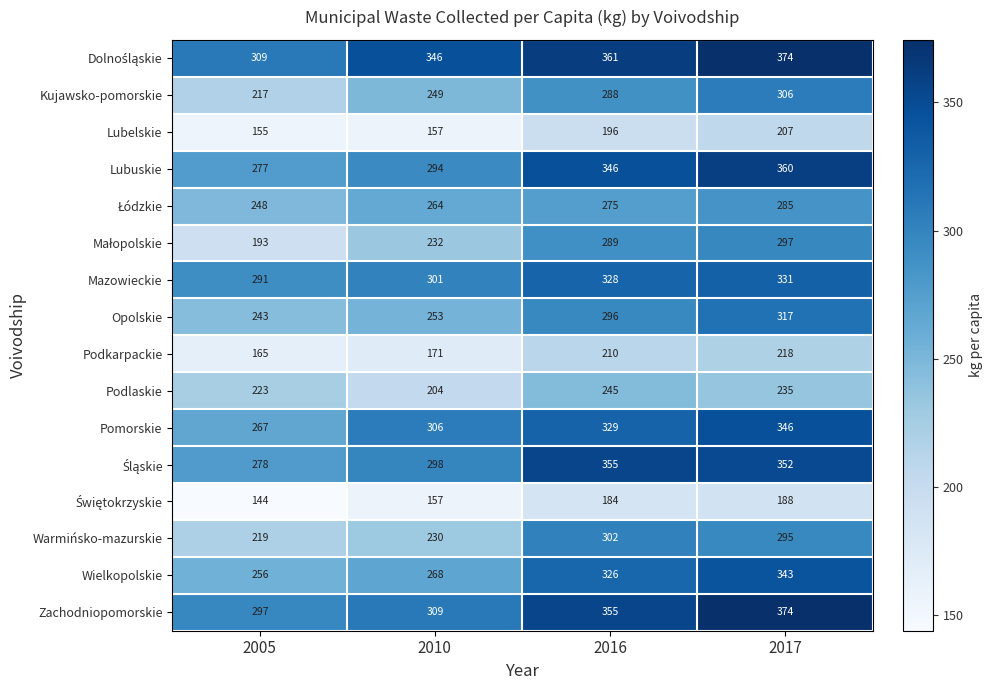

What is the difference between the second highest and minimum values in the Opolskie series?

53